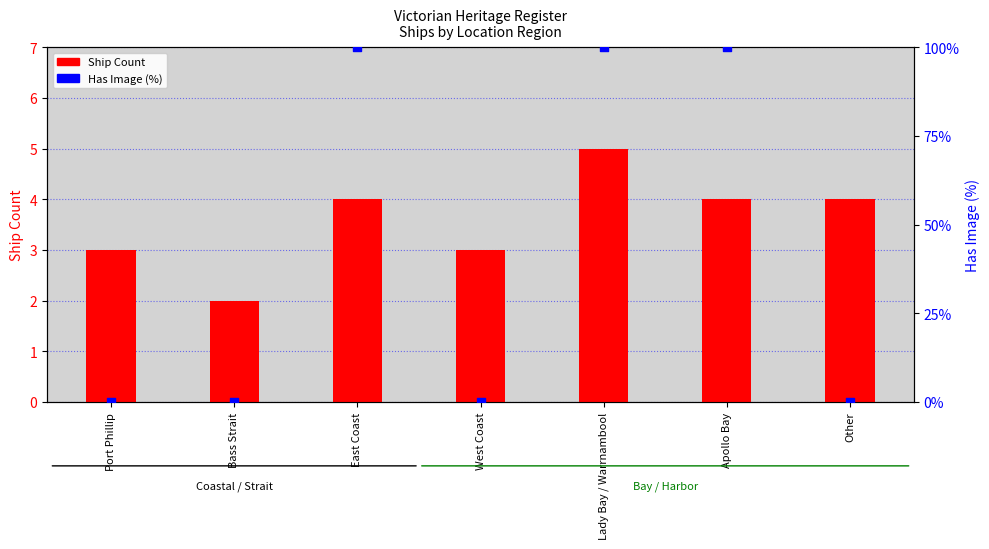

Which series has the largest total across all categories?

Has Image (%)